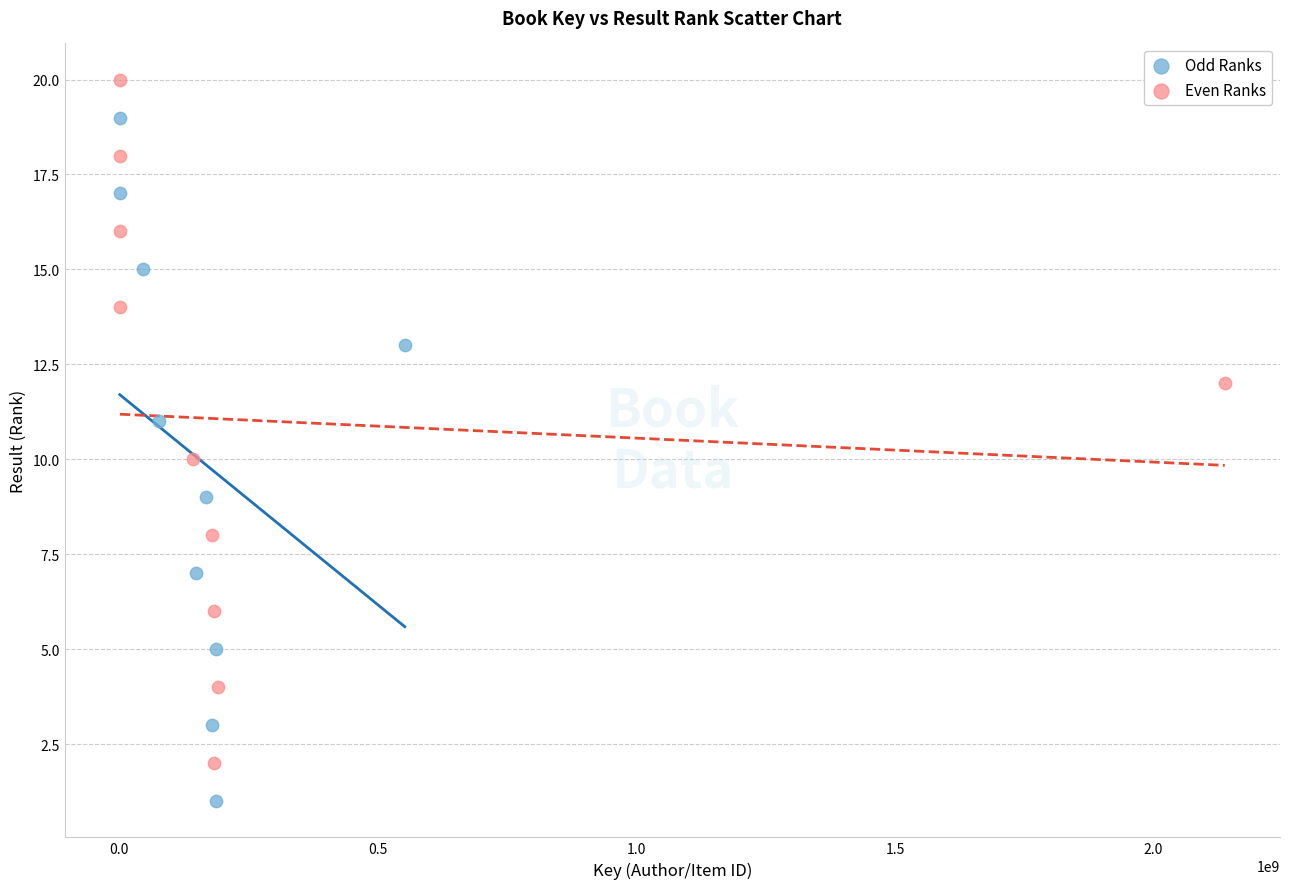

Which series reaches the minimum Y coordinate?

Odd Ranks